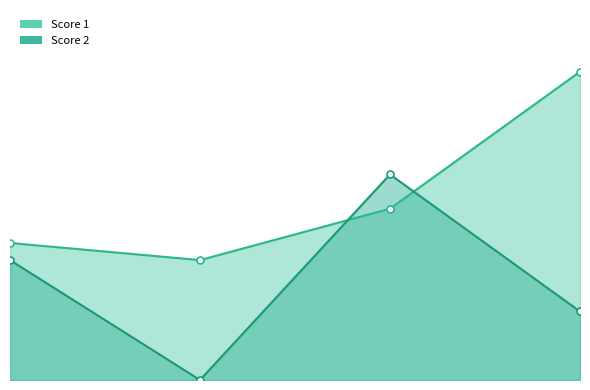

True or false: Score 1 has more than 1 interior local peaks.

False